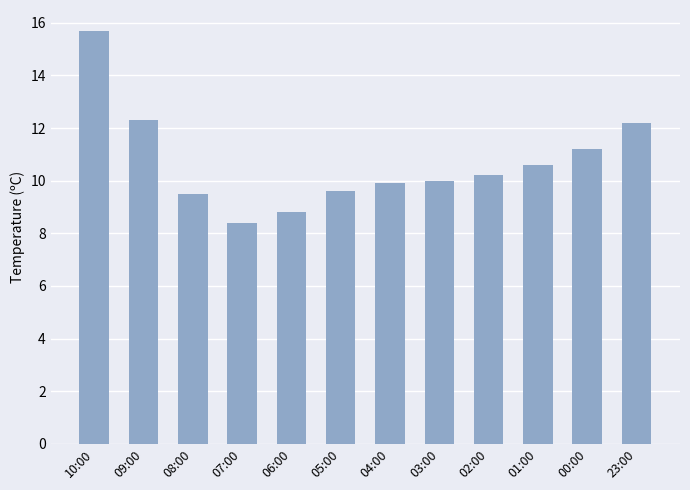

True or false: the data shows 9.9 at 04:00.

True